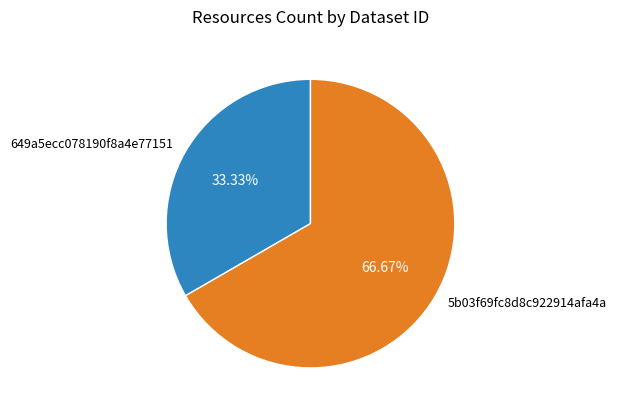

Does any single category account for the majority?

Yes